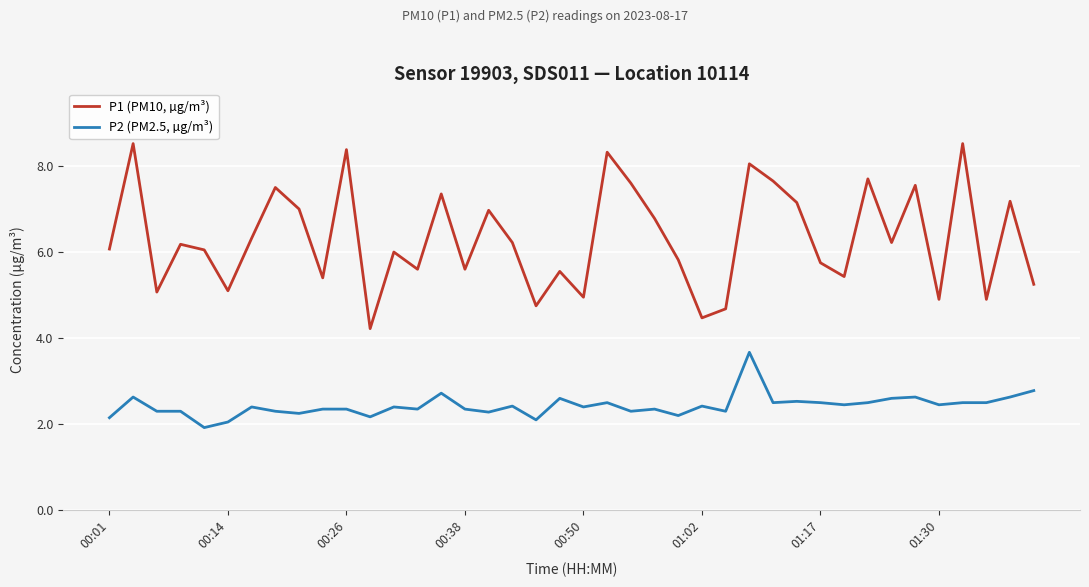

Which series has the largest total across all categories?

P1 (PM10, µg/m³)